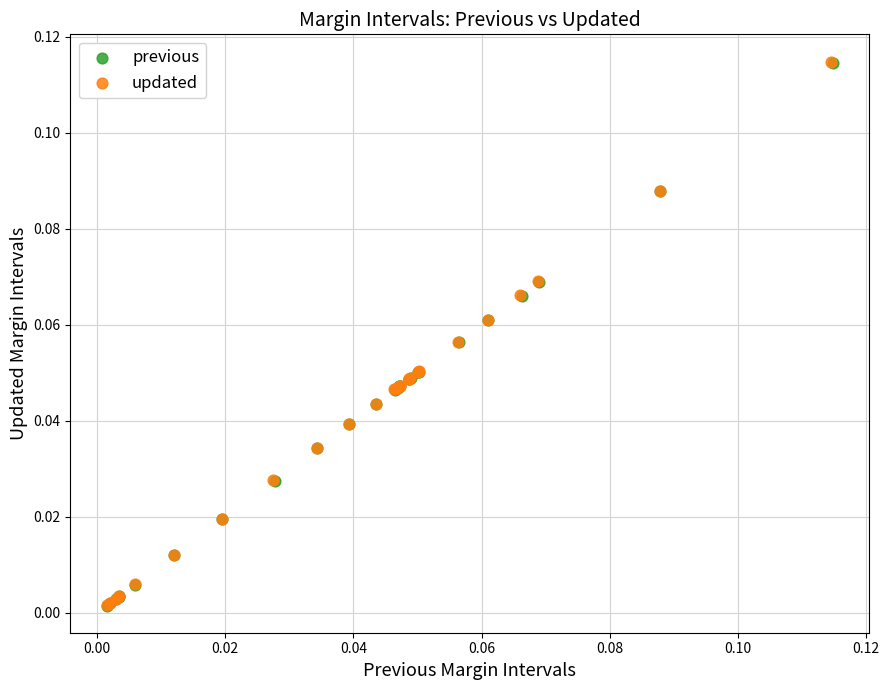

What are all the series names shown in the legend?

previous, updated